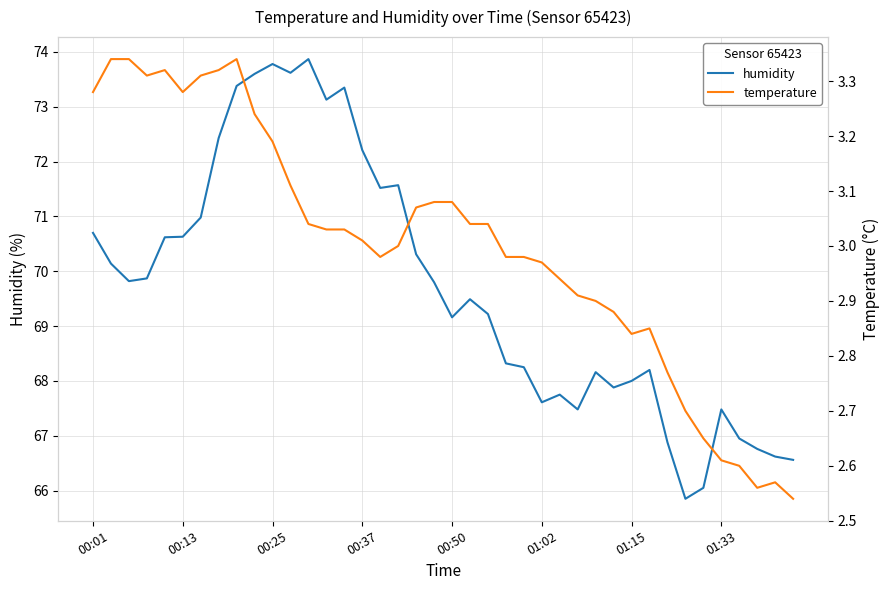

The humidity series shows 67.6 at 01:02. True or false?

True